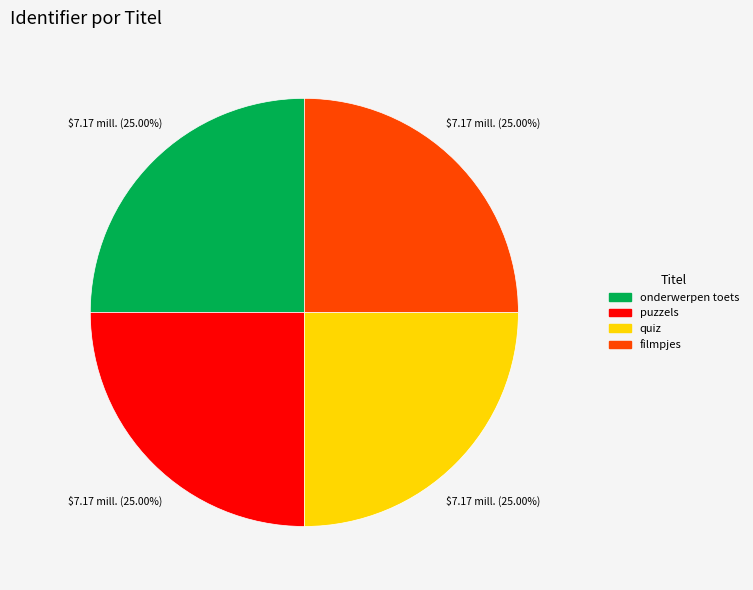

What is the ratio of the value at puzzels to the value at filmpjes?

1.0